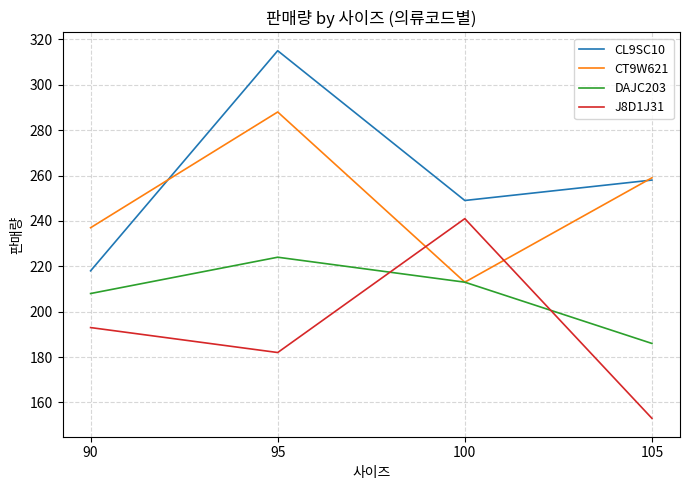

How many times do J8D1J31 and DAJC203 cross each other?

2